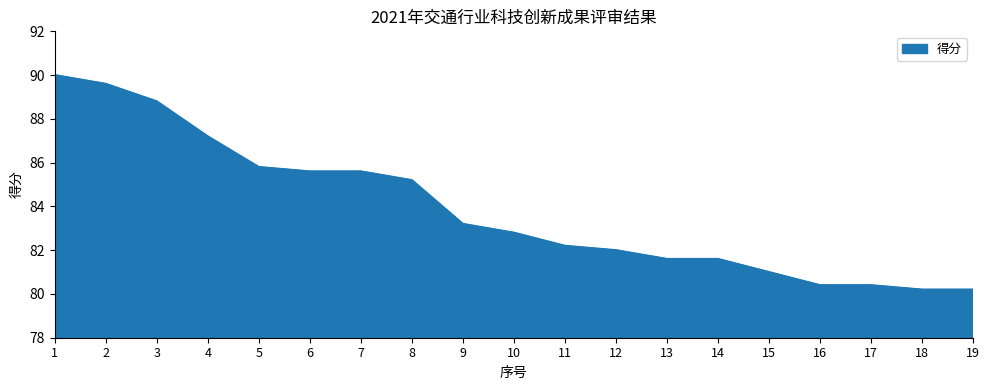

Where is the data nearest to the value 85?

8